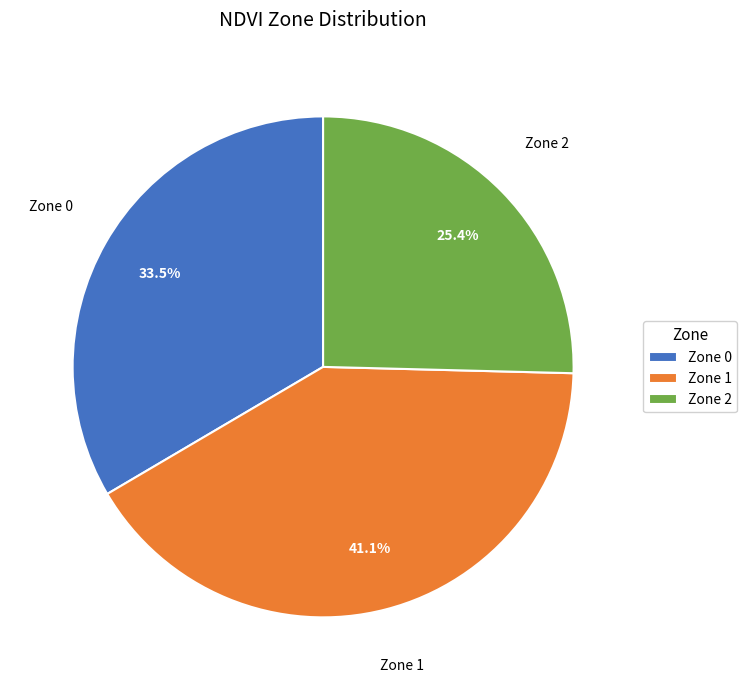

What is the smallest slice in the pie chart?

Zone 2